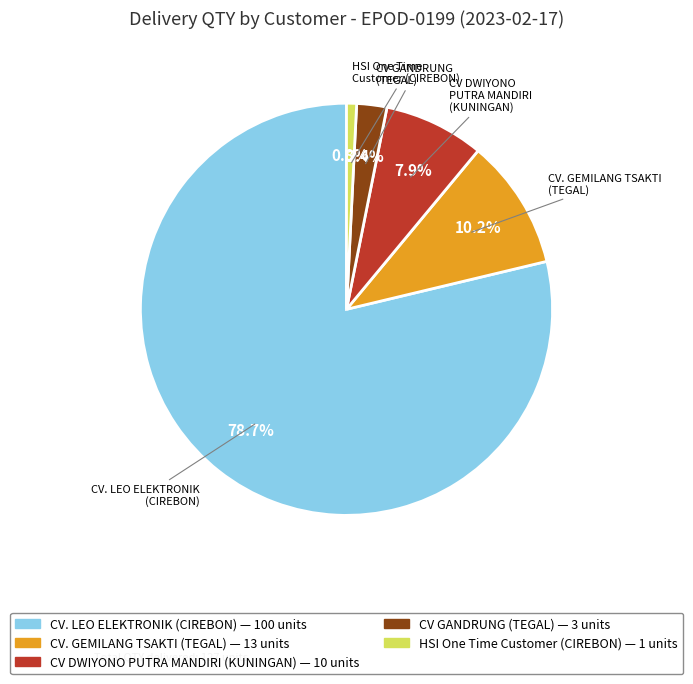

Does HSI One Time Customer (CIREBON) account for over 50% of the chart?

No